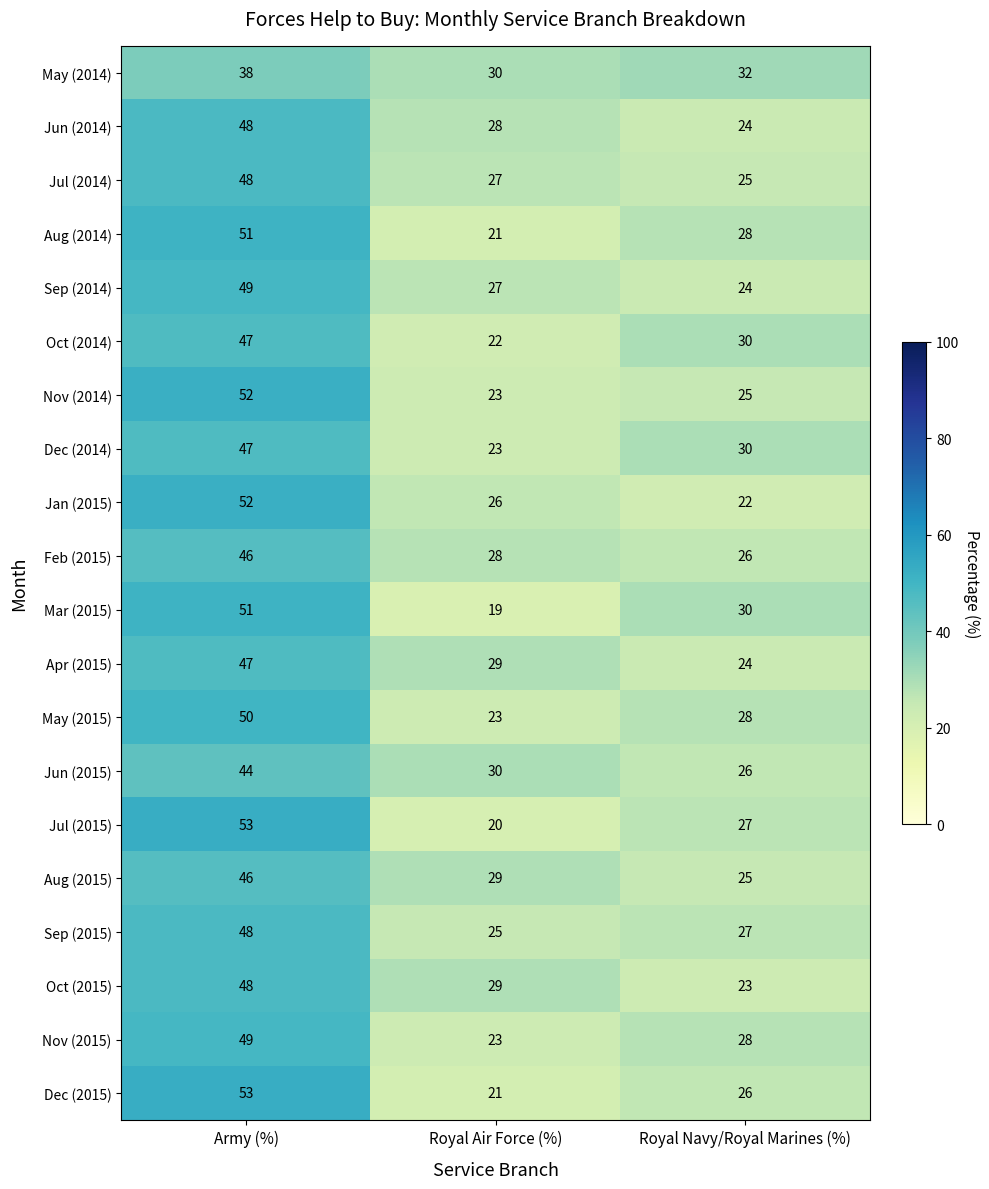

What is the sum of all May (2014) values?

100